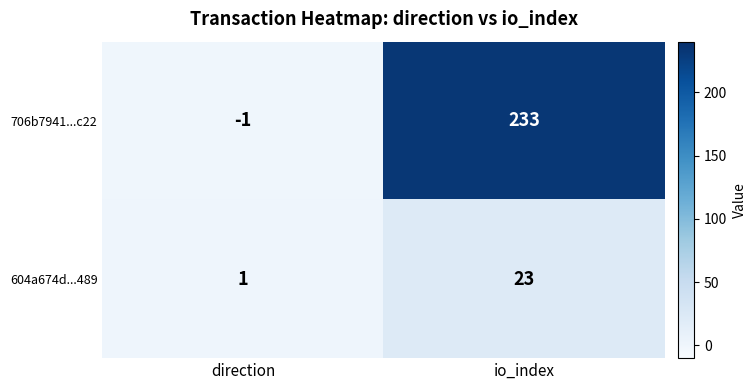

Reading left to right, extract all data points from this chart.

706b7941...c22: -1	233
604a674d...489: 1	23